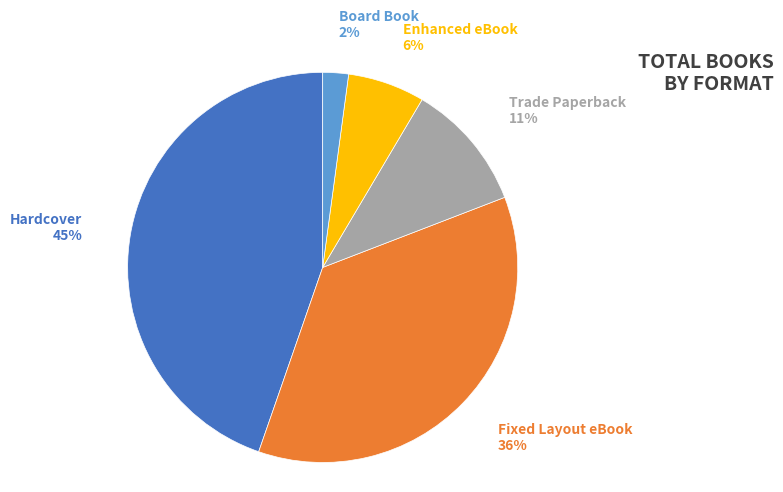

Is there any slice that represents more than half of the pie?

No